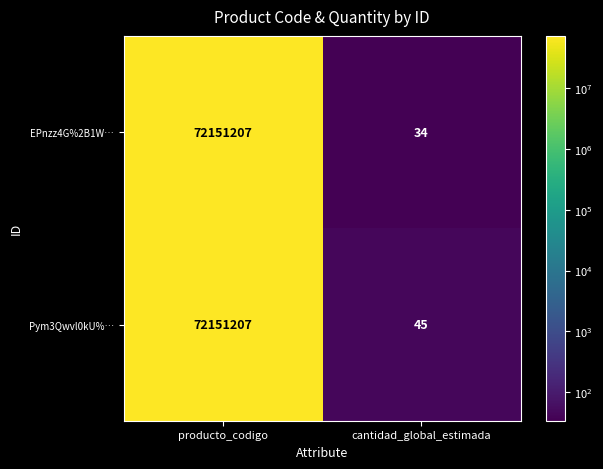

At which label is EPnzz4G%2B1W… closest to 36075620?

cantidad_global_estimada